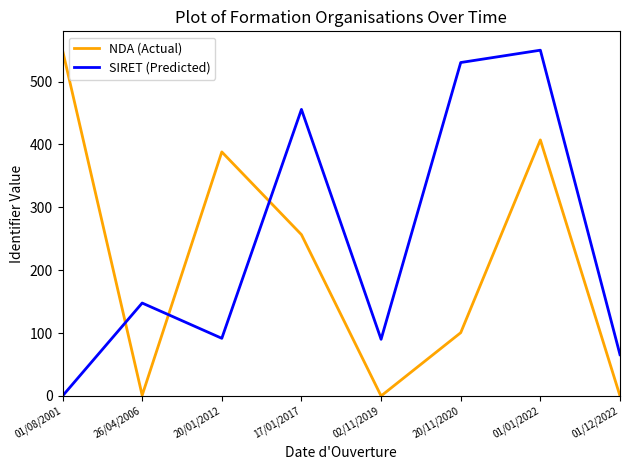

True or false: SIRET (Predicted) and NDA (Actual) cross at least once.

True